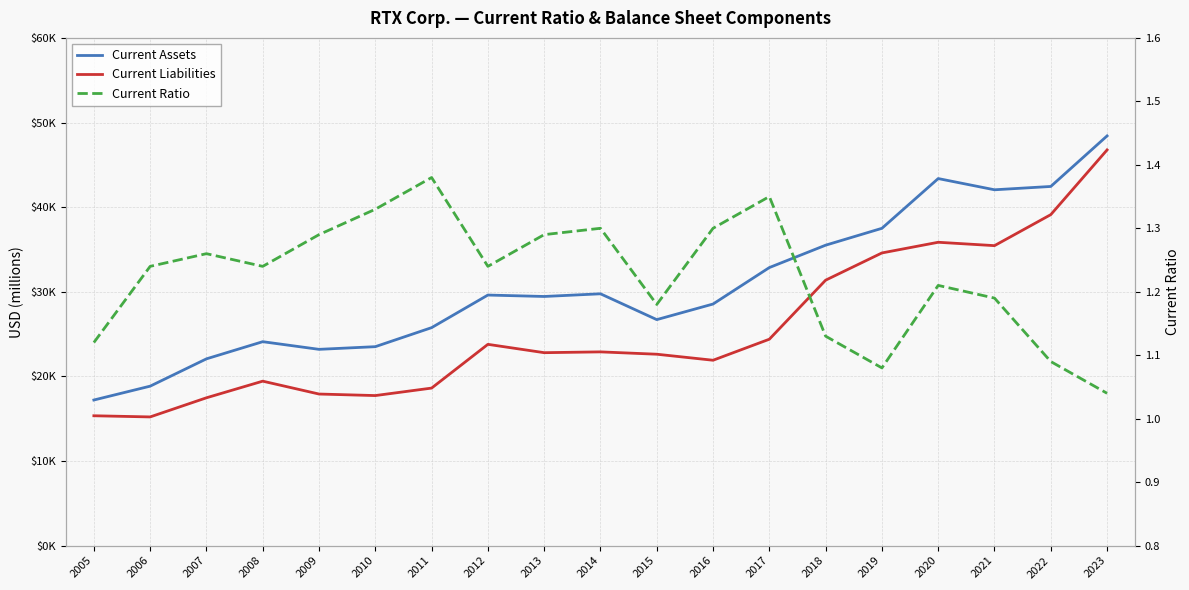

The Current Assets series shows 56946.3 at 2018. True or false?

False